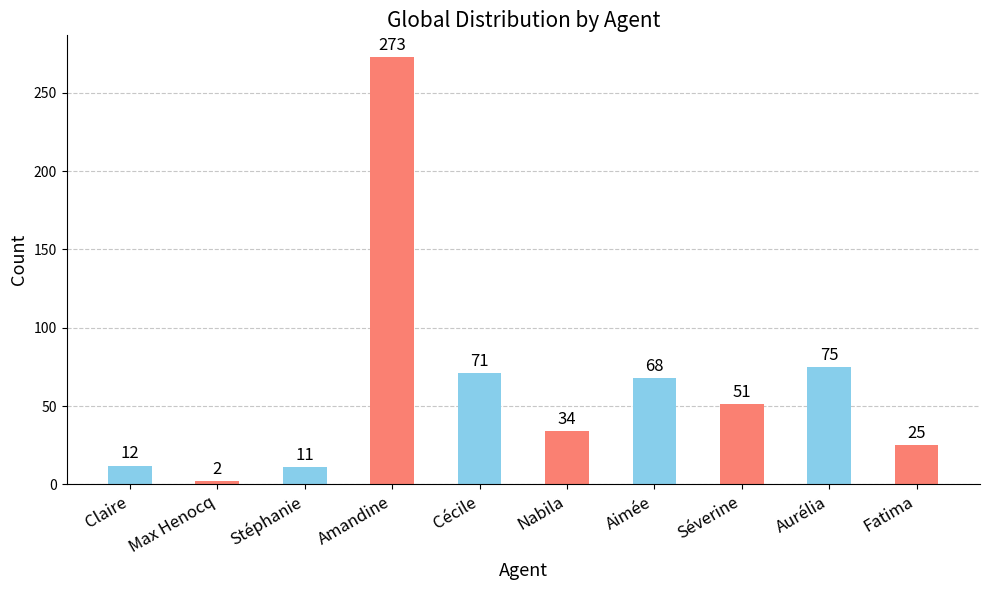

Between Max Henocq and Stéphanie, which is larger?

Stéphanie